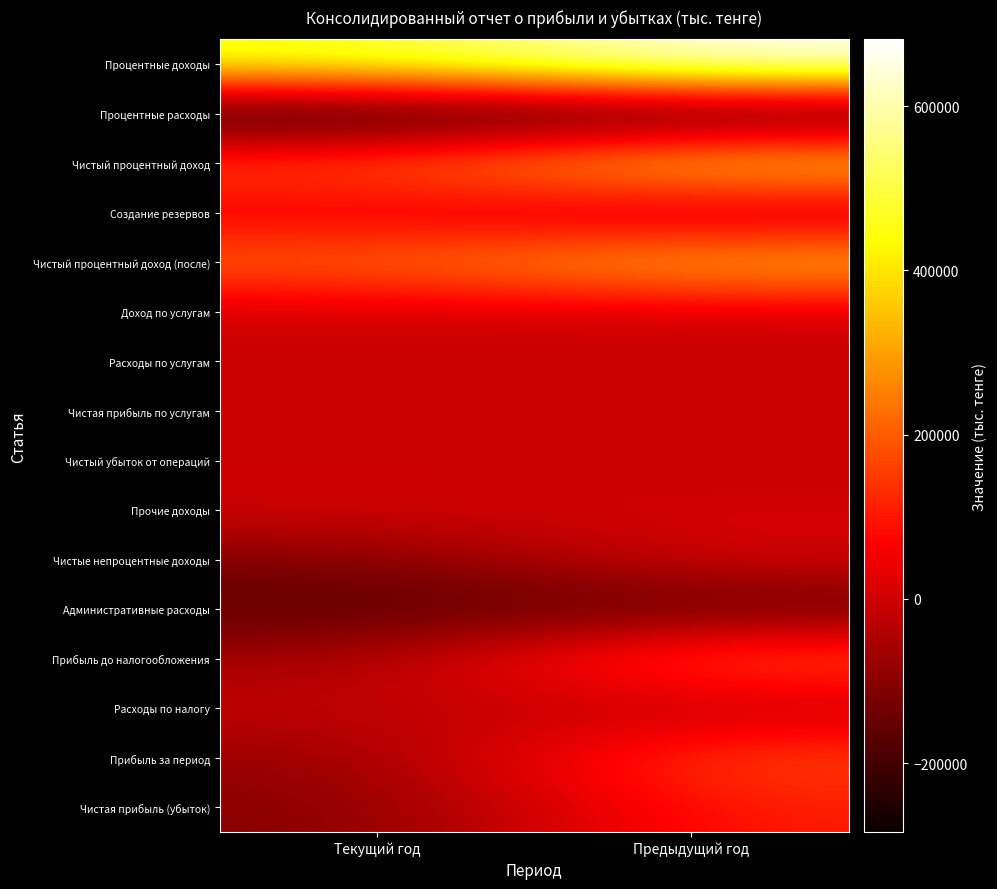

At Текущий год, list the series in order from largest to smallest.

Процентные доходы, Чистый процентный доход (после), Чистый процентный доход, Создание резервов, Прочие доходы, Доход по услугам, Чистая прибыль по услугам, Расходы по услугам, Чистый убыток от операций, Расходы по налогу, Прибыль до налогообложения, Прибыль за период, Чистая прибыль (убыток), Чистые непроцентные доходы, Административные расходы, Процентные расходы